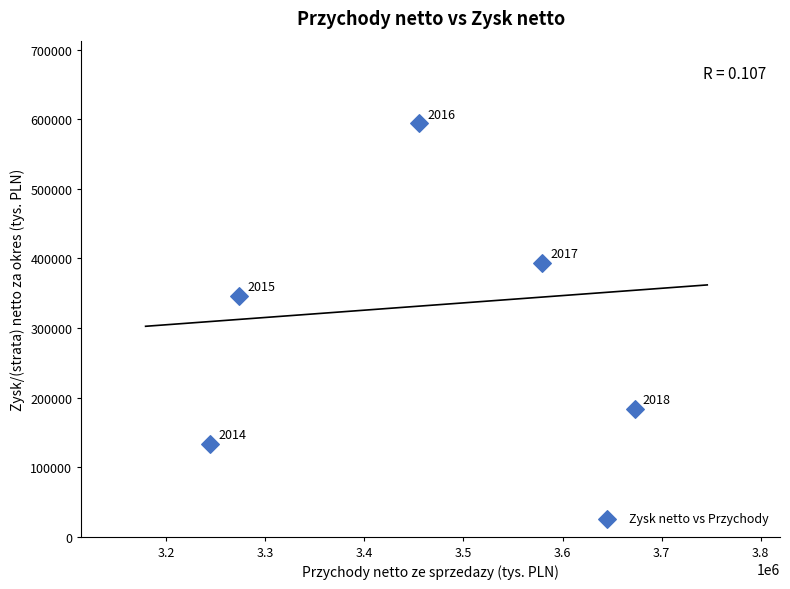

What is the range of X values (max minus min)?

428758